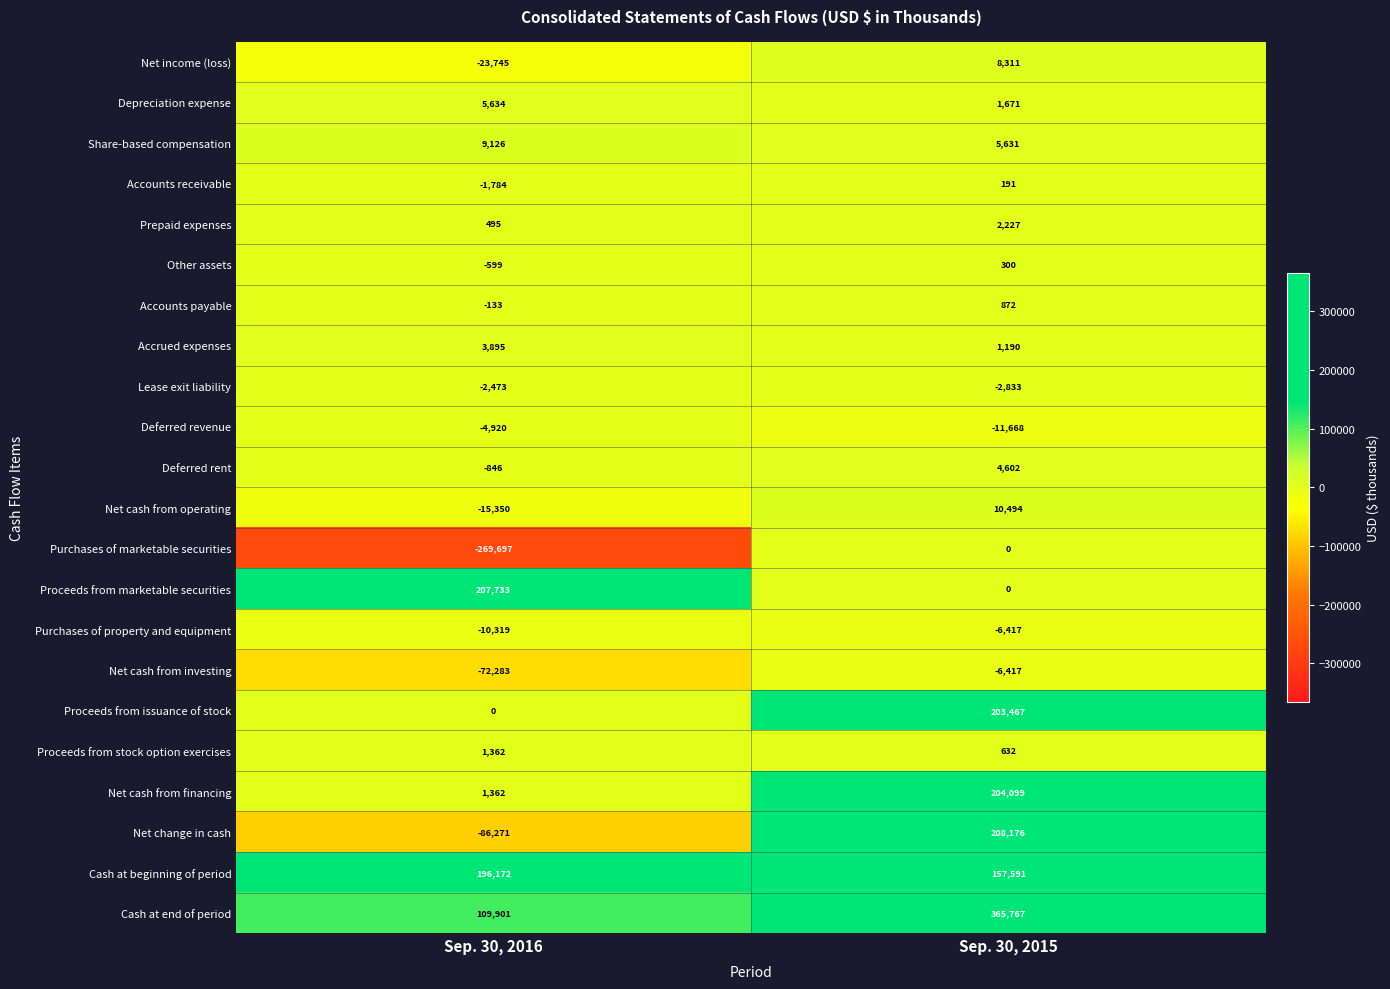

What is the total value across all series at Sep. 30, 2016?

47260